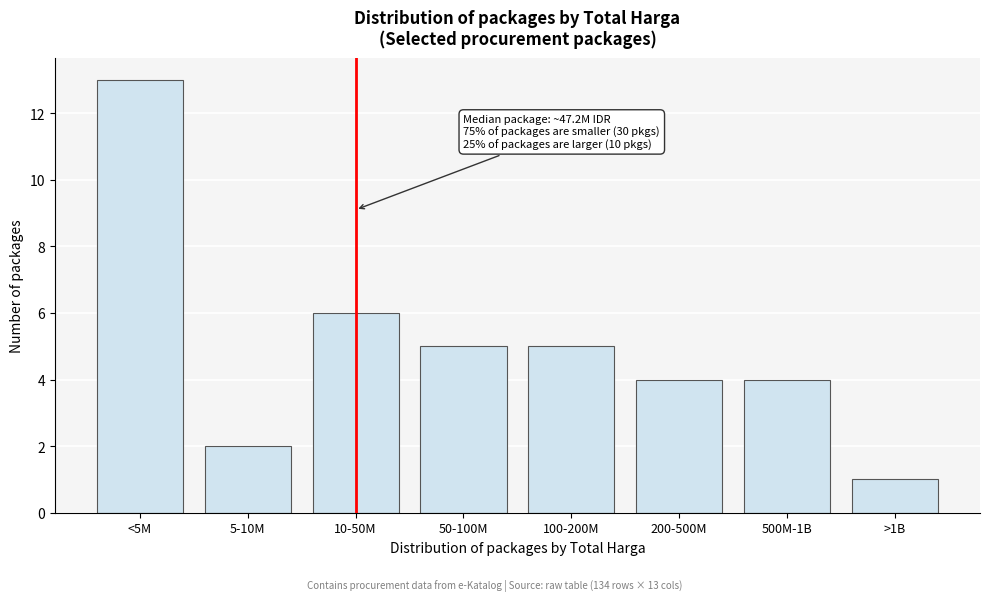

Reading left to right, transcribe all the data shown in this chart.

13	2	6	5	5	4	4	1